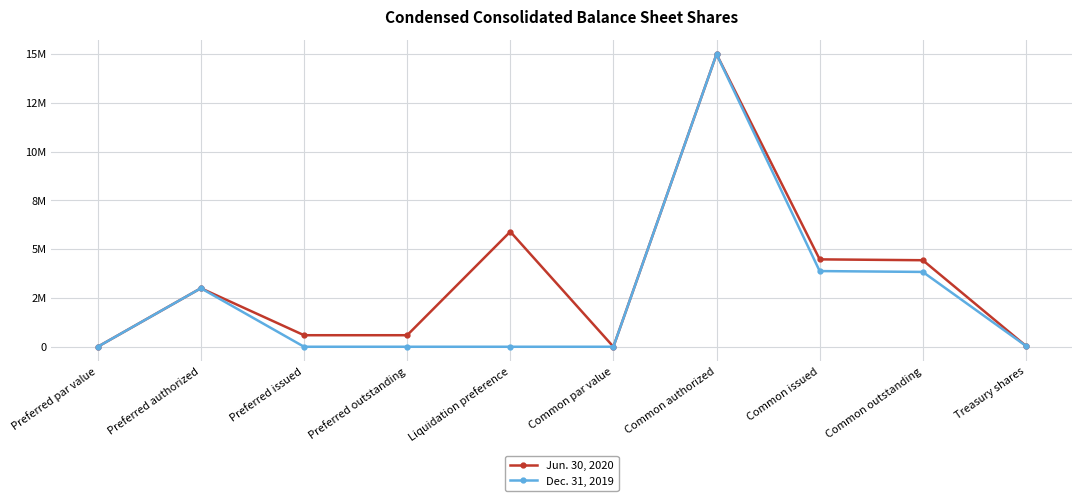

What are all the series names shown in the legend?

Jun. 30, 2020, Dec. 31, 2019